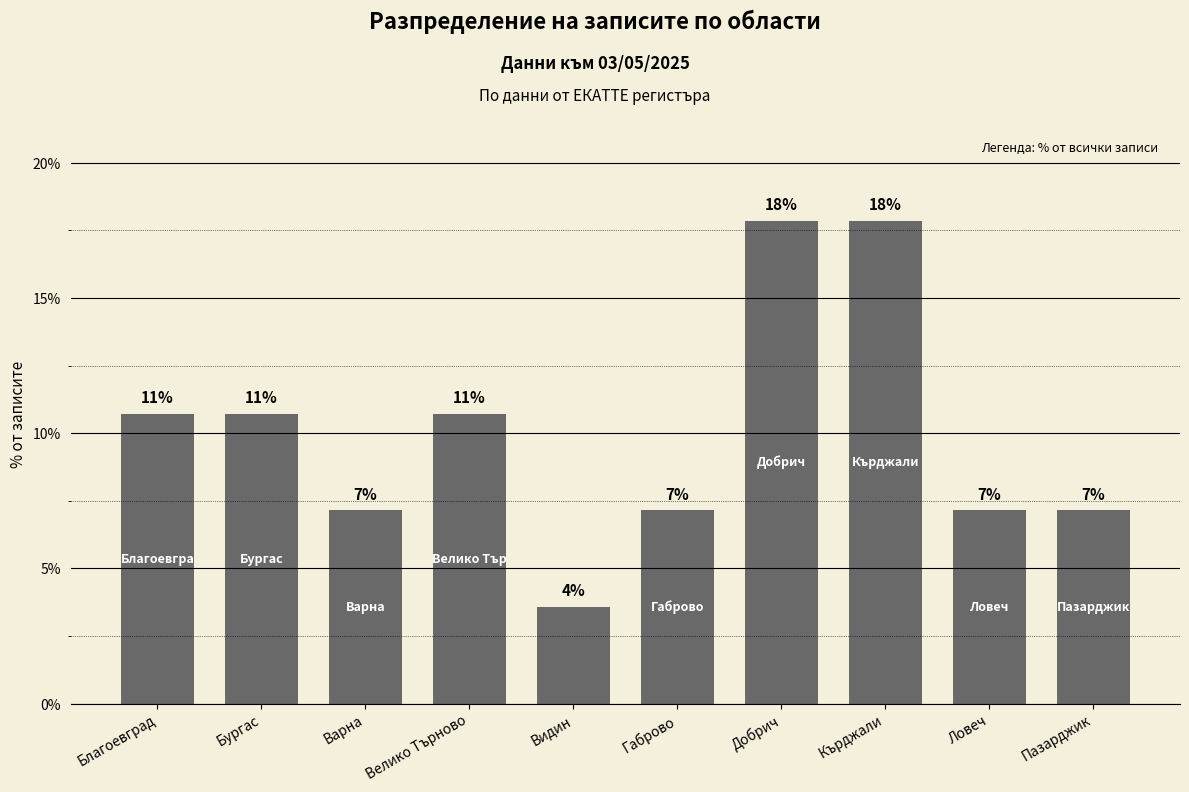

How many bars are there in total?

10